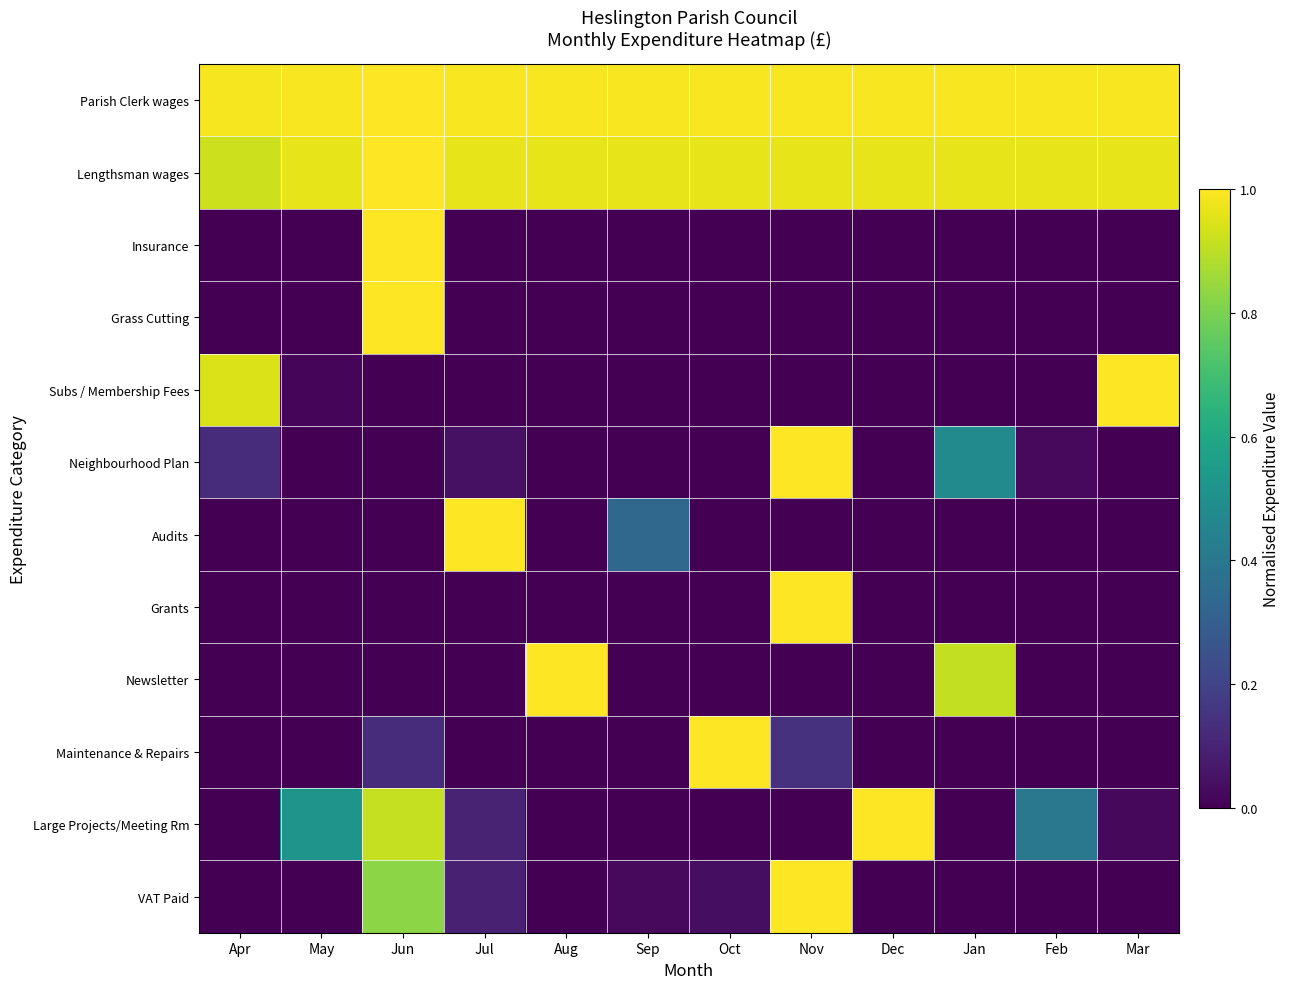

How many data points does each series have?

12